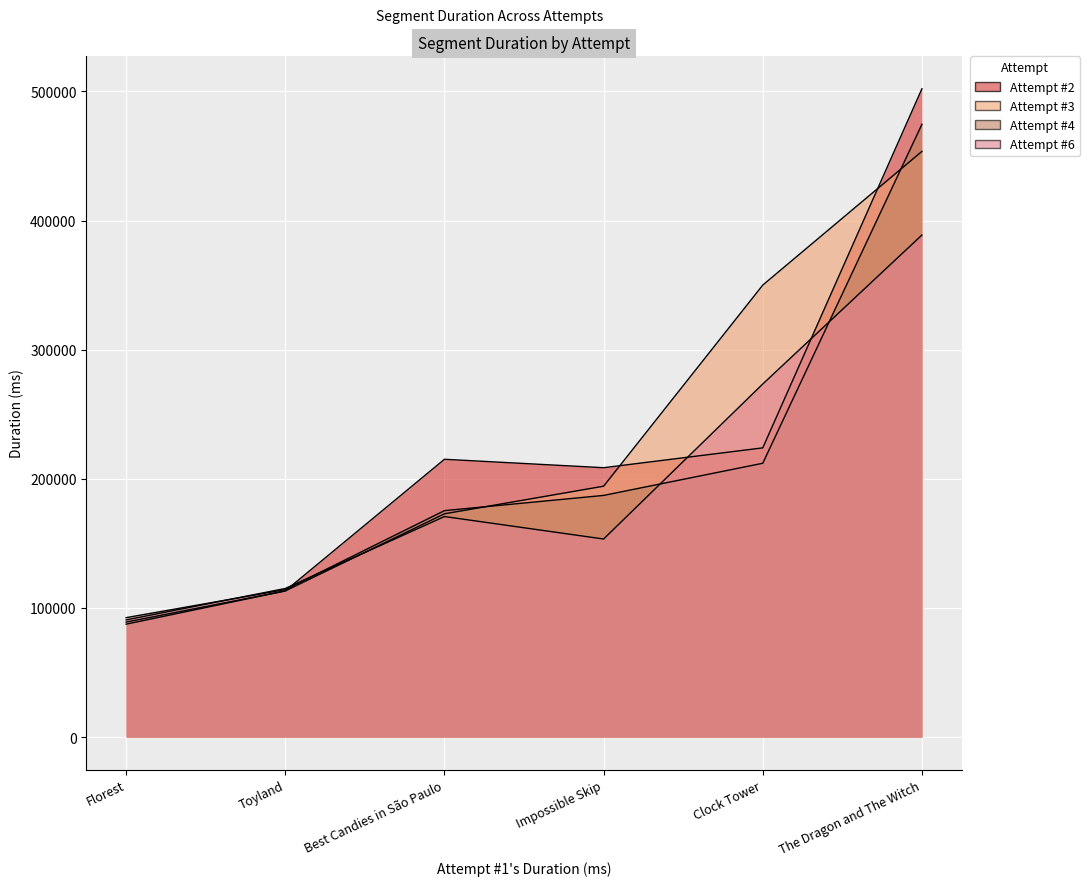

At how many categories does at least one series exceed 396925?

1